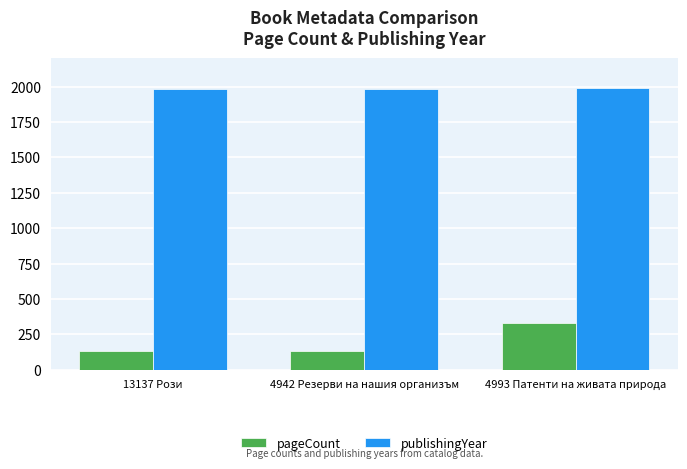

Which category has the highest value in the pageCount series?

4993 Патенти на живата природа